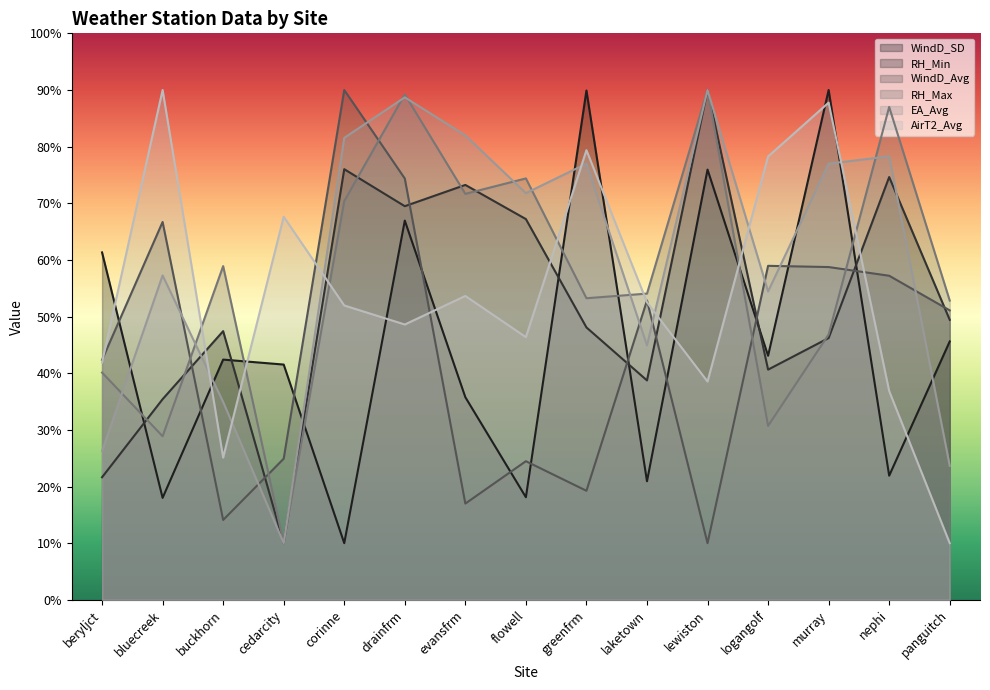

How many data points in RH_Min are less than 48?

7